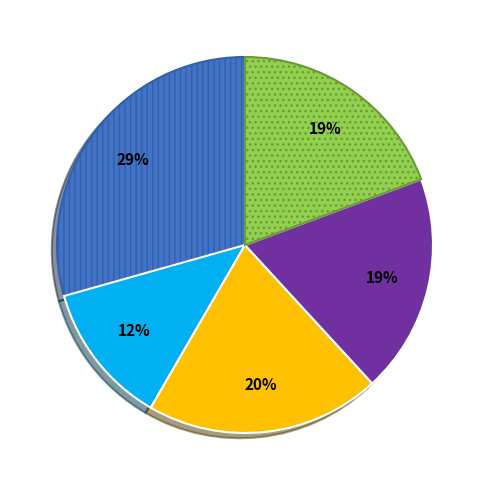

Is there a majority slice in this chart?

No